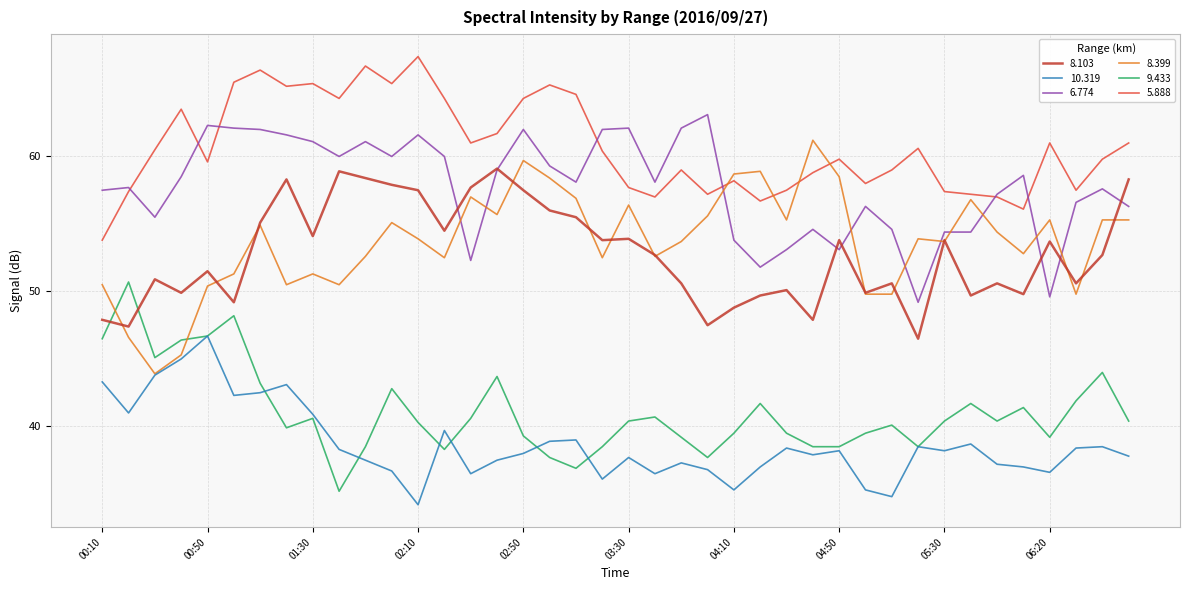

How many times do 8.103 and 9.433 cross each other?

2